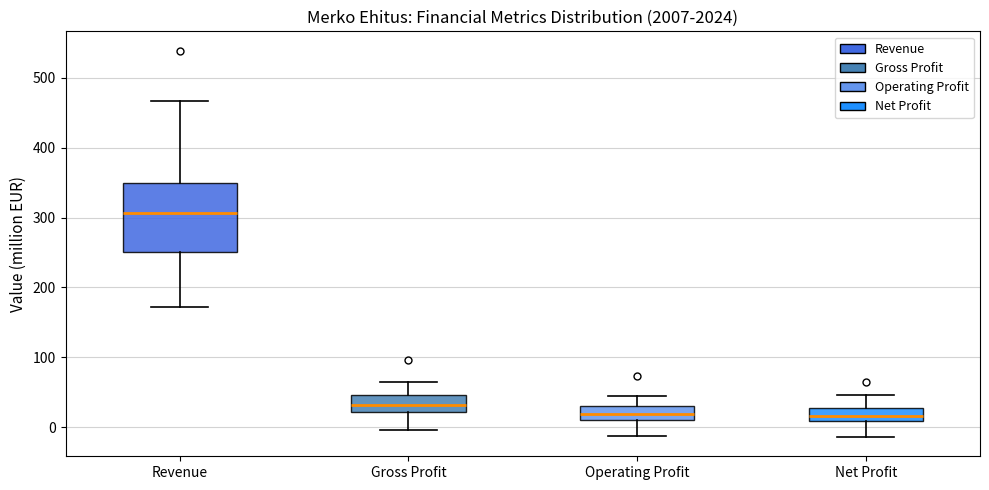

Reading left to right, read every box against the y-axis: the position of its median line, the range the box covers, and the ends of its whiskers. The values are not printed on the chart, so give them approximately, as read against the axis.

Revenue: median 310, box 250 to 350, whiskers 170 to 470
Gross Profit: median 30, box 20 to 50, whiskers 0 to 70
Operating Profit: median 20, box 10 to 30, whiskers -10 to 40
Net Profit: median 20, box 10 to 30, whiskers -10 to 50